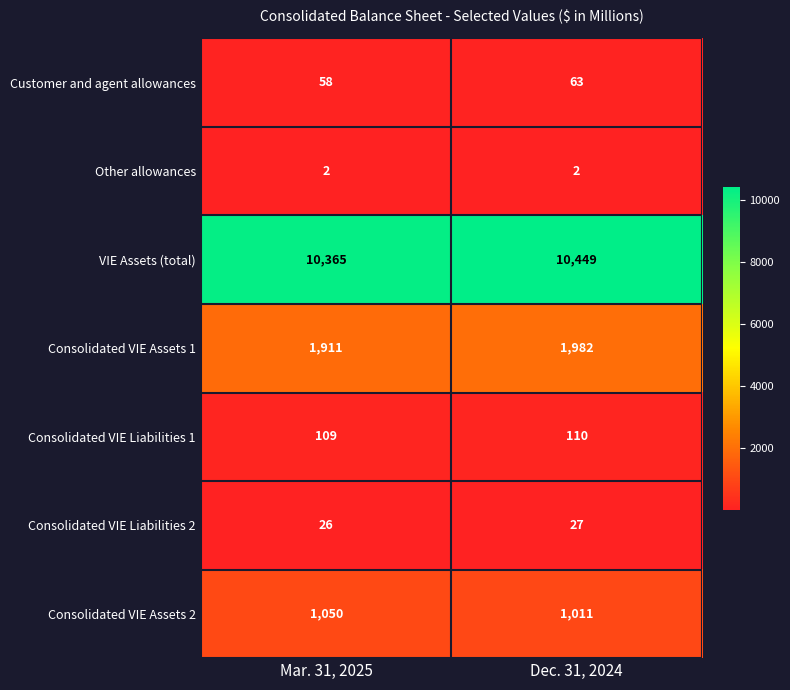

Between Mar. 31, 2025 and Dec. 31, 2024, which series saw the biggest shift?

VIE Assets (total)